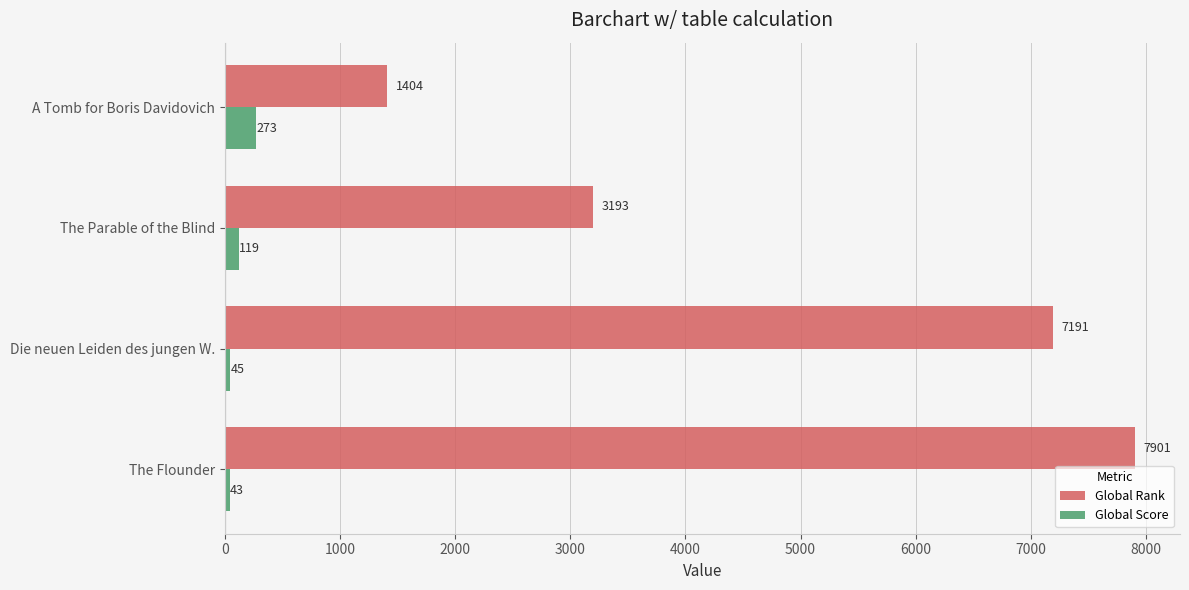

Is the value of Global Rank at The Parable of the Blind greater than the value of Global Score at The Flounder?

Yes